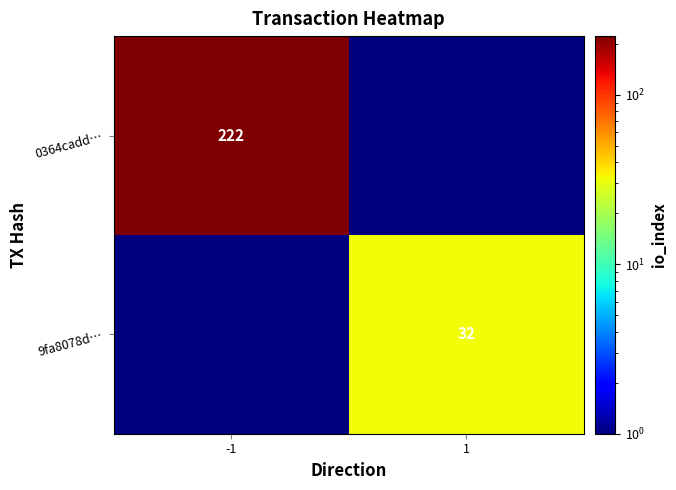

The value of 9fa8078d… at 1 is 32.0. True or false?

True